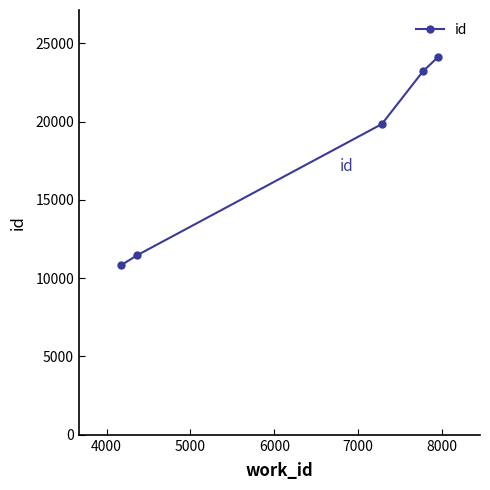

What is the value of the 3rd point from the left?

19838